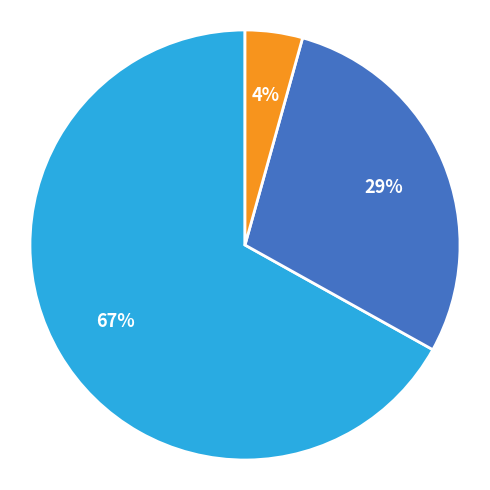

To the nearest percent, what is the average slice percentage?

33%